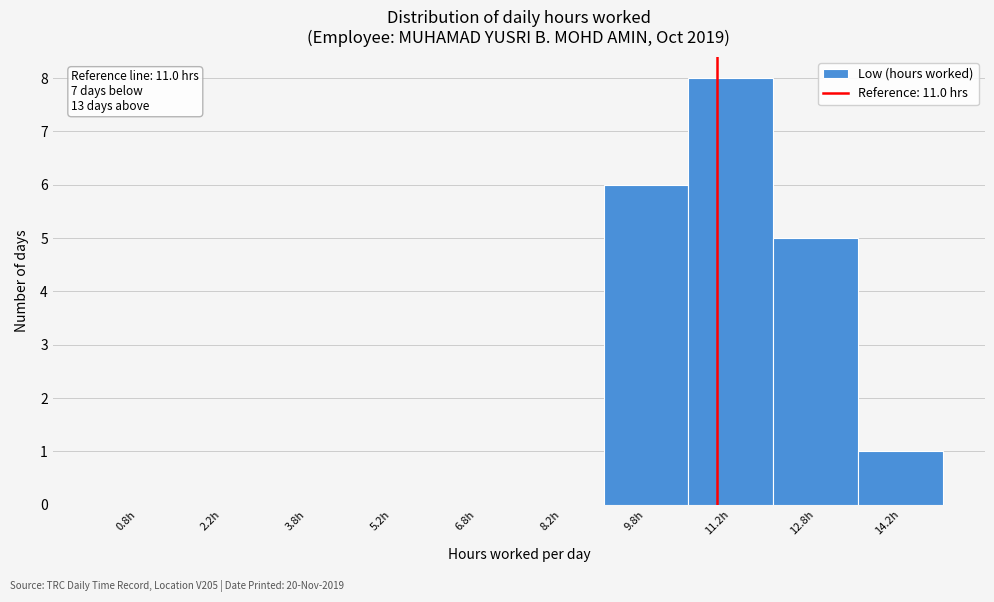

Which range on the x-axis has the tallest bar?

10.5 to 12.0